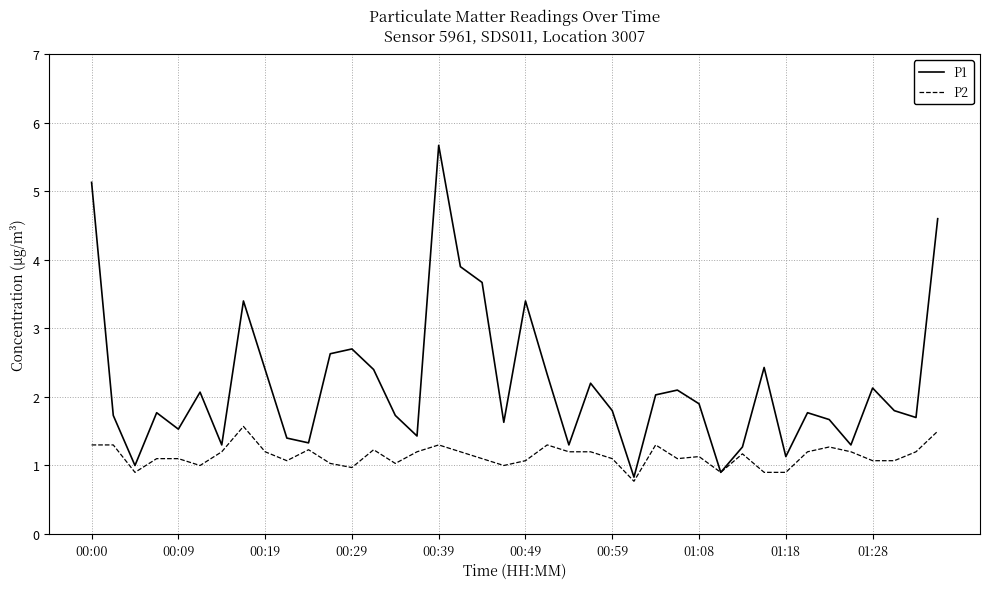

List the series in order of their overall mean, highest first.

P1, P2